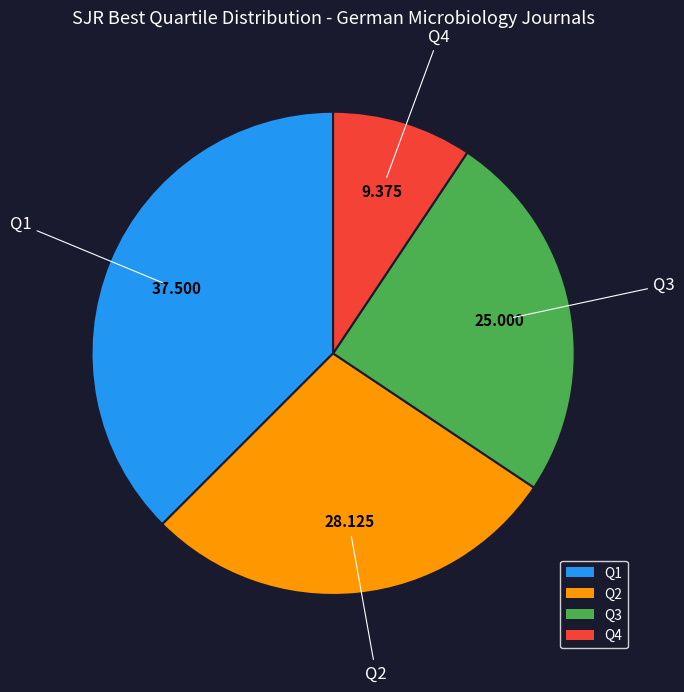

Does any single category account for the majority?

No